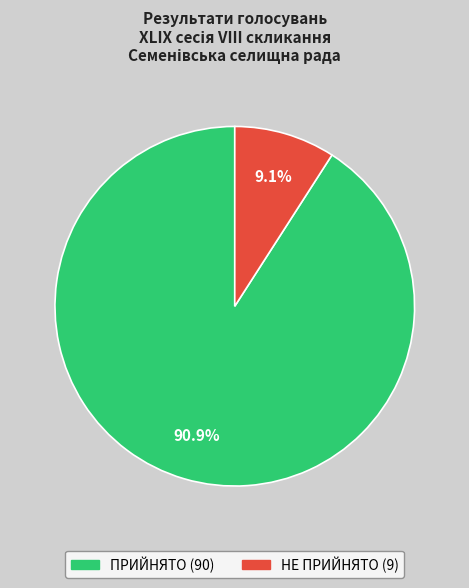

Between НЕ ПРИЙНЯТО and ПРИЙНЯТО, which is larger?

ПРИЙНЯТО